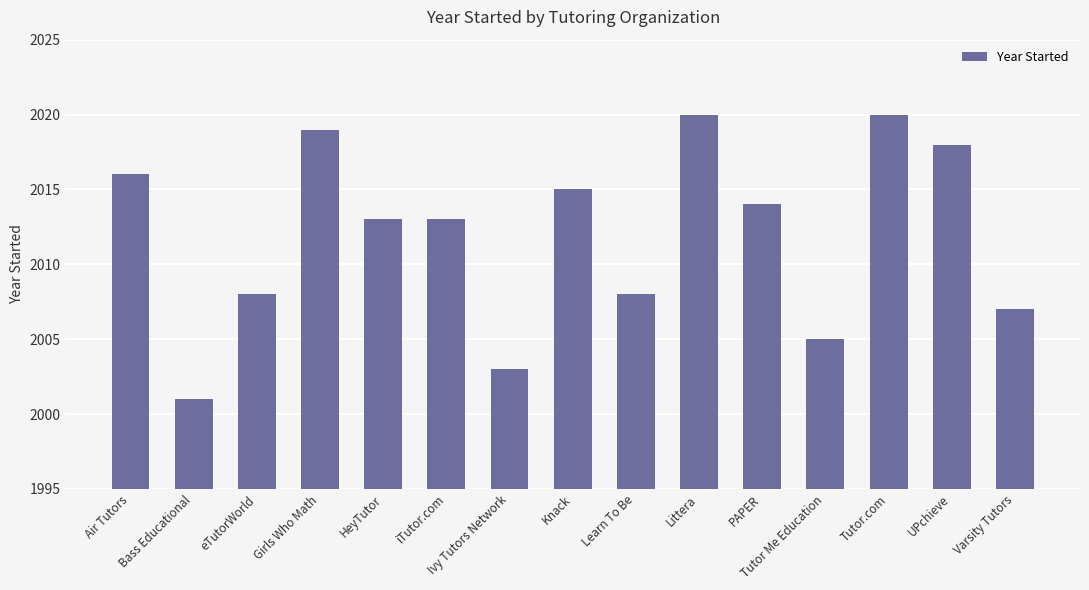

What is the sum of the values at Varsity Tutors and Girls Who Math?

4026